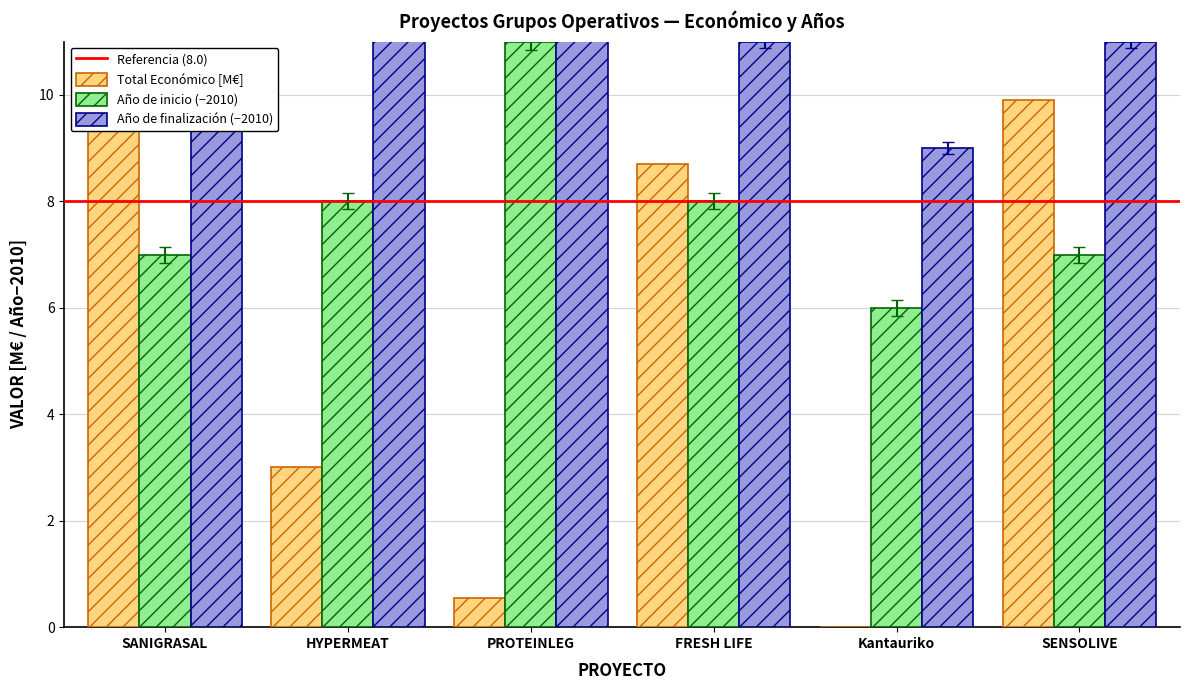

How many data points in Año de inicio (shifted) are above 7?

3